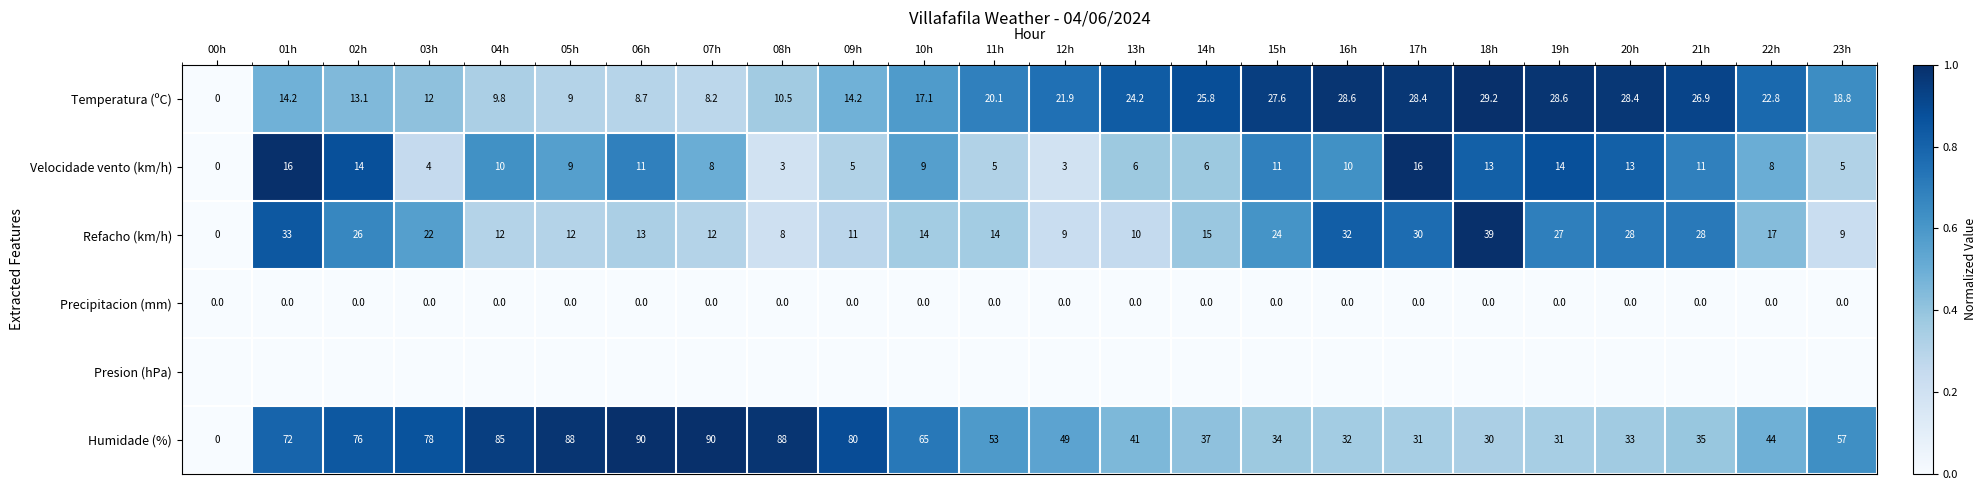

Read the Humidade (%) value at 22h.

44.0